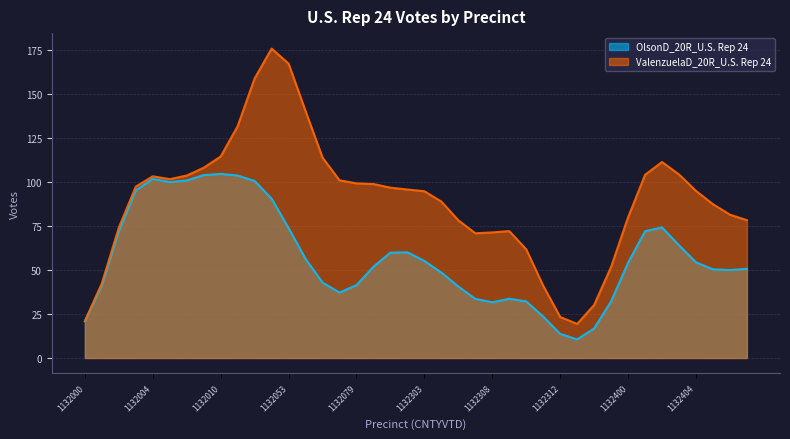

Which series has the widest spread of values?

ValenzuelaD_20R_U.S. Rep 24